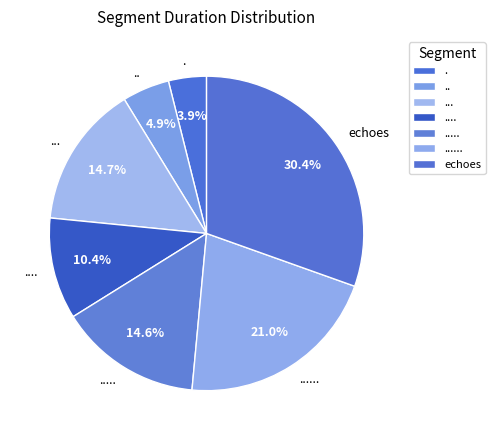

Is it true that ...... is 21% of the pie?

True